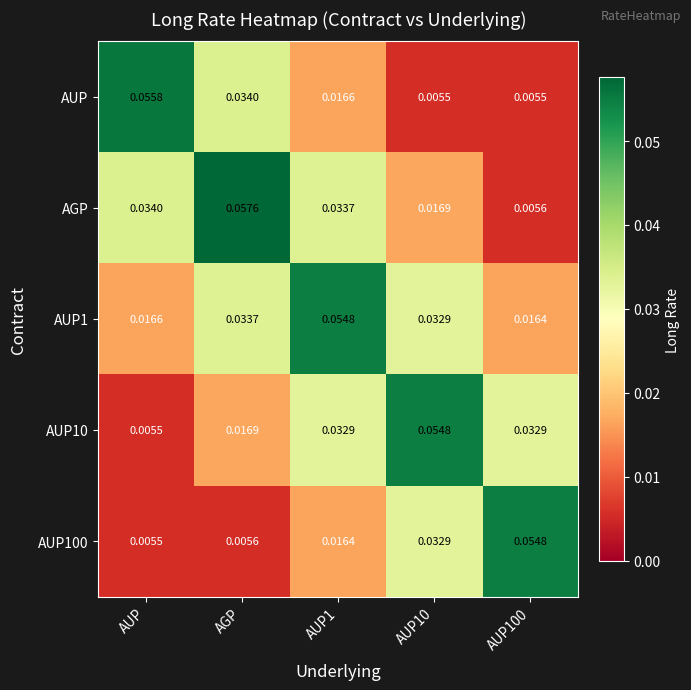

Between AUP and AUP1, which series saw the biggest shift?

AUP